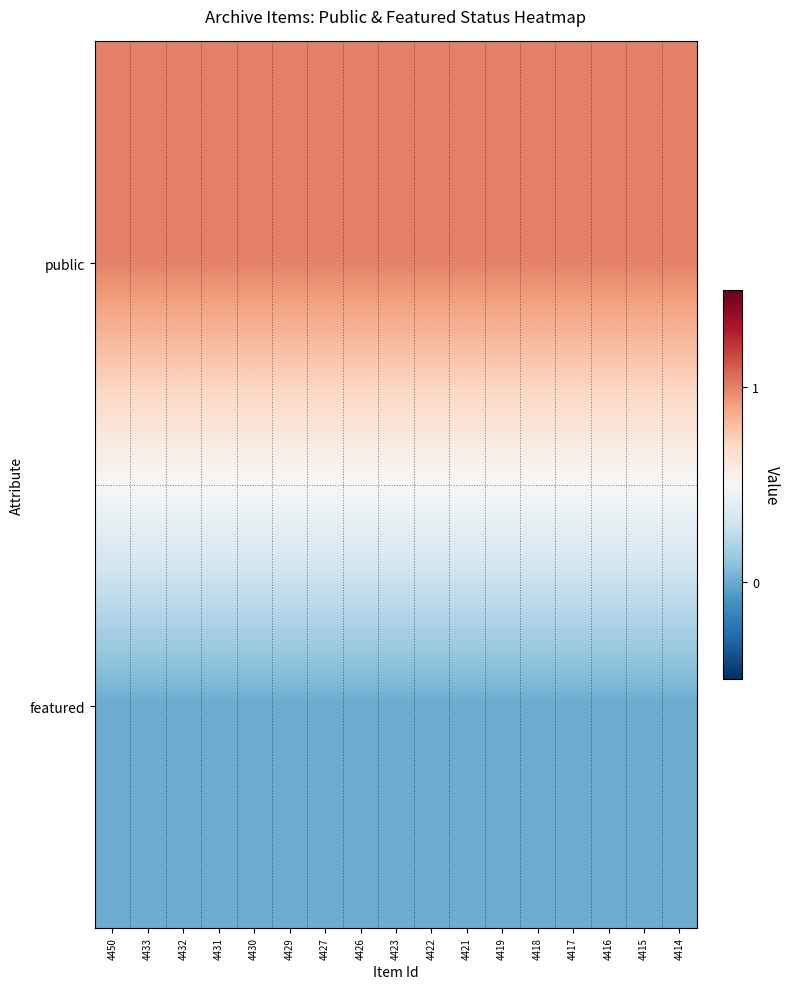

Reading right to left, extract all data points from this chart.

public: 4414=1	4415=1	4416=1	4417=1	4418=1	4419=1	4421=1	4422=1	4423=1	4426=1	4427=1	4429=1	4430=1	4431=1	4432=1	4433=1	4450=1
featured: 4414=0	4415=0	4416=0	4417=0	4418=0	4419=0	4421=0	4422=0	4423=0	4426=0	4427=0	4429=0	4430=0	4431=0	4432=0	4433=0	4450=0